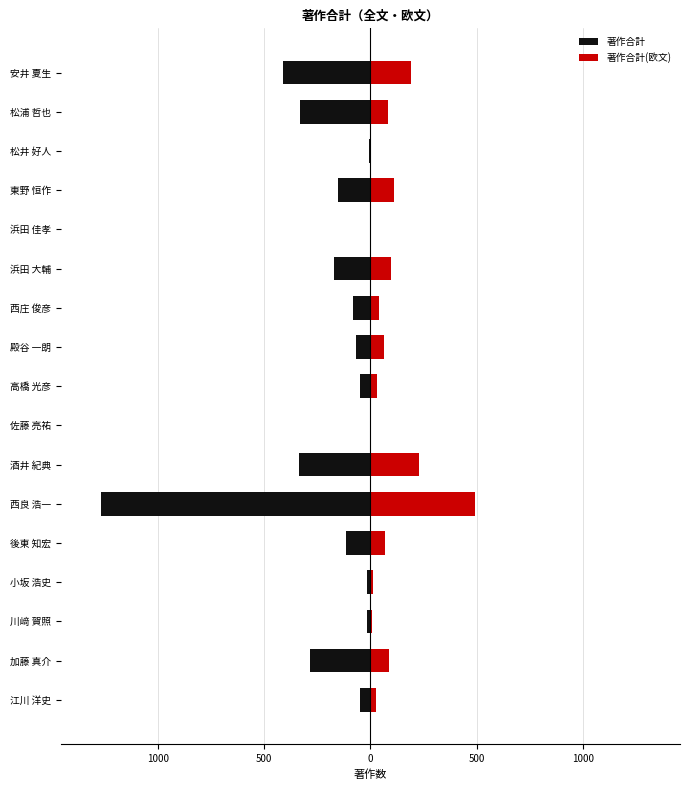

What is the sum of all 著作合計 values?

-3355